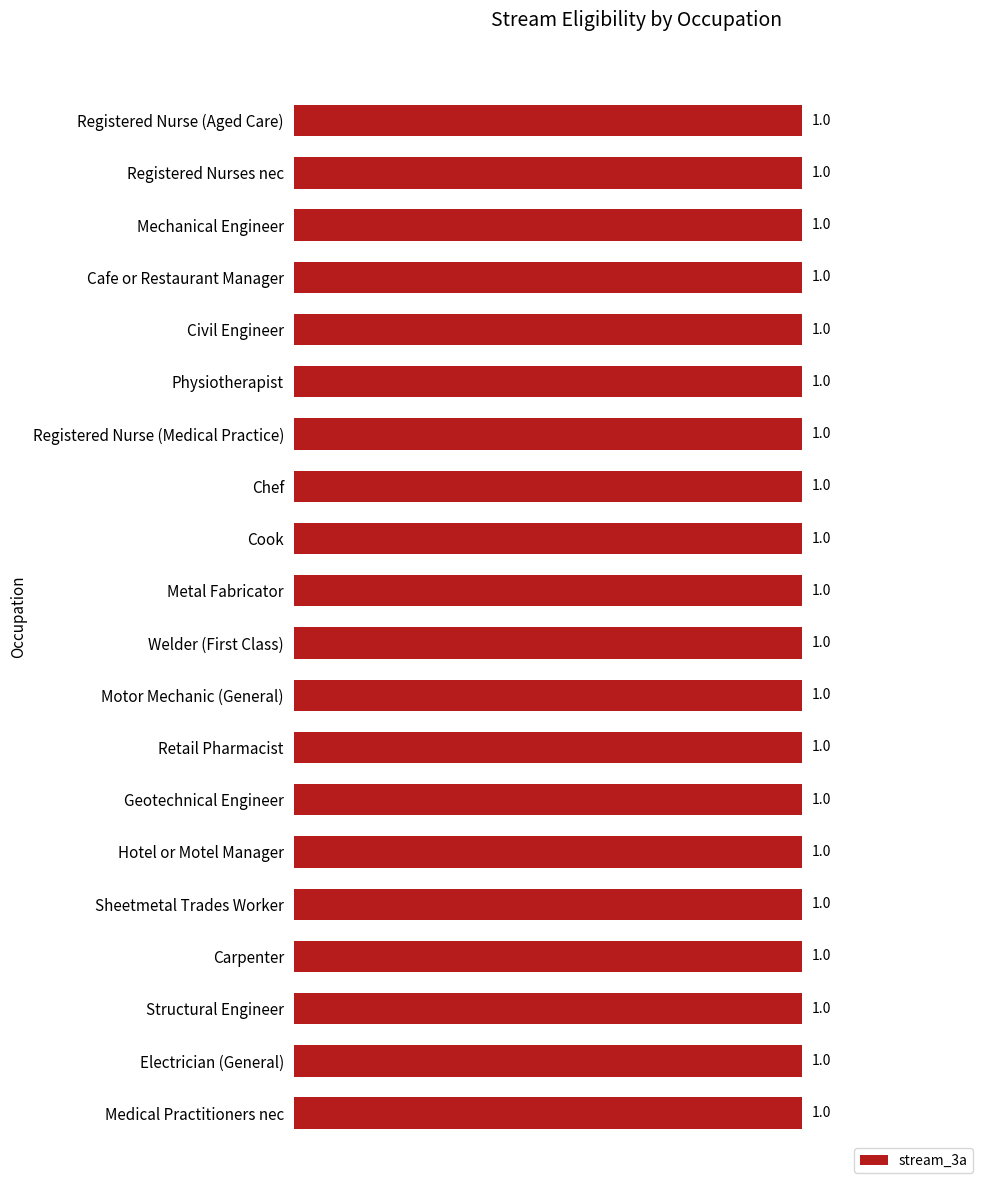

What is the maximum value shown in the chart?

1